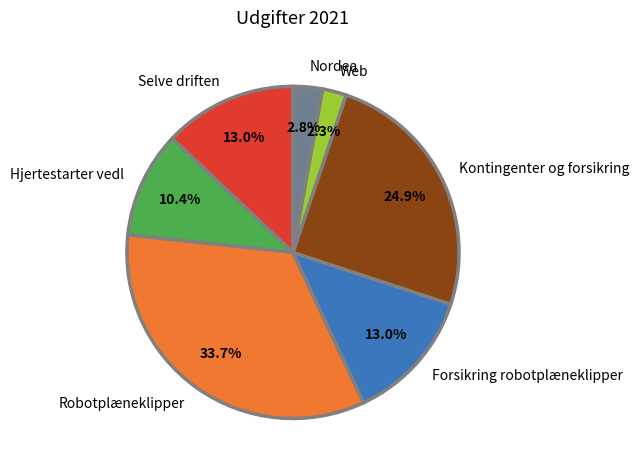

What is the ratio of the value at Robotplæneklipper to the value at Selve driften?

2.6